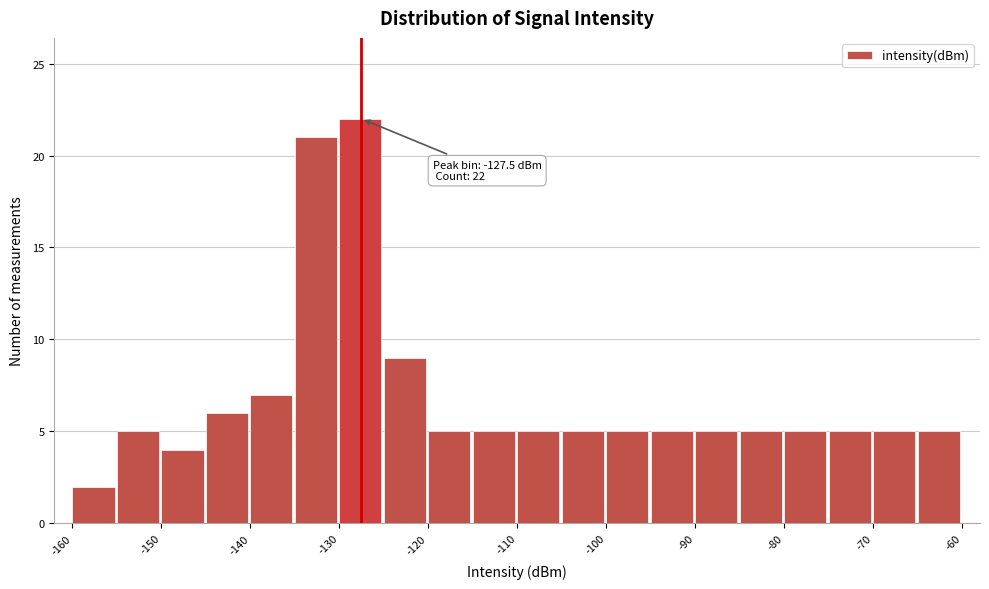

Over which range of the x-axis is the bar tallest?

-130 to -125